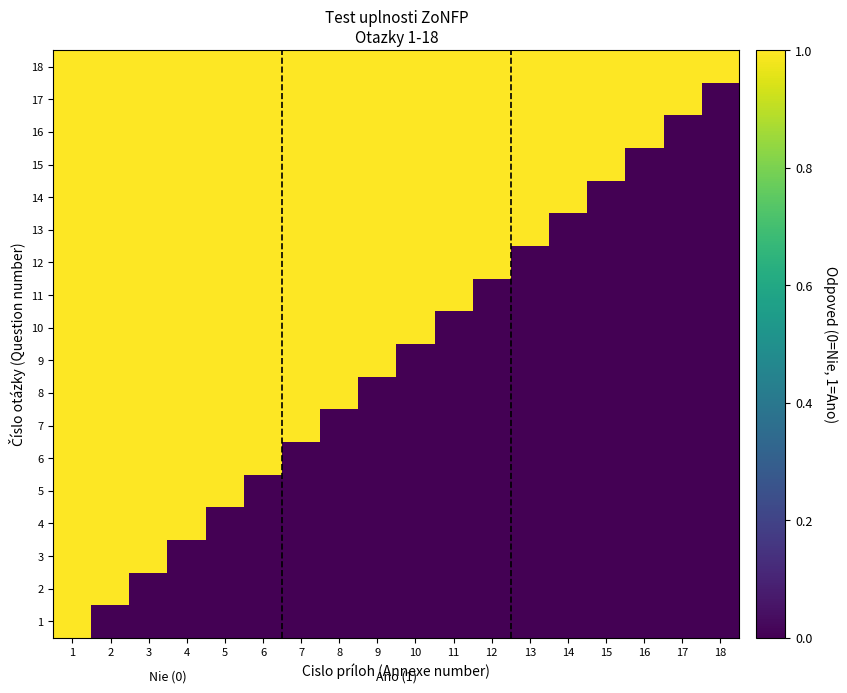

Reading right to left, extract all data points from this chart.

1: 18=0	17=0	16=0	15=0	14=0	13=0	12=0	11=0	10=0	9=0	8=0	7=0	6=0	5=0	4=0	3=0	2=0	1=1
2: 18=0	17=0	16=0	15=0	14=0	13=0	12=0	11=0	10=0	9=0	8=0	7=0	6=0	5=0	4=0	3=0	2=1	1=1
3: 18=0	17=0	16=0	15=0	14=0	13=0	12=0	11=0	10=0	9=0	8=0	7=0	6=0	5=0	4=0	3=1	2=1	1=1
4: 18=0	17=0	16=0	15=0	14=0	13=0	12=0	11=0	10=0	9=0	8=0	7=0	6=0	5=0	4=1	3=1	2=1	1=1
5: 18=0	17=0	16=0	15=0	14=0	13=0	12=0	11=0	10=0	9=0	8=0	7=0	6=0	5=1	4=1	3=1	2=1	1=1
6: 18=0	17=0	16=0	15=0	14=0	13=0	12=0	11=0	10=0	9=0	8=0	7=0	6=1	5=1	4=1	3=1	2=1	1=1
7: 18=0	17=0	16=0	15=0	14=0	13=0	12=0	11=0	10=0	9=0	8=0	7=1	6=1	5=1	4=1	3=1	2=1	1=1
8: 18=0	17=0	16=0	15=0	14=0	13=0	12=0	11=0	10=0	9=0	8=1	7=1	6=1	5=1	4=1	3=1	2=1	1=1
9: 18=0	17=0	16=0	15=0	14=0	13=0	12=0	11=0	10=0	9=1	8=1	7=1	6=1	5=1	4=1	3=1	2=1	1=1
10: 18=0	17=0	16=0	15=0	14=0	13=0	12=0	11=0	10=1	9=1	8=1	7=1	6=1	5=1	4=1	3=1	2=1	1=1
11: 18=0	17=0	16=0	15=0	14=0	13=0	12=0	11=1	10=1	9=1	8=1	7=1	6=1	5=1	4=1	3=1	2=1	1=1
12: 18=0	17=0	16=0	15=0	14=0	13=0	12=1	11=1	10=1	9=1	8=1	7=1	6=1	5=1	4=1	3=1	2=1	1=1
13: 18=0	17=0	16=0	15=0	14=0	13=1	12=1	11=1	10=1	9=1	8=1	7=1	6=1	5=1	4=1	3=1	2=1	1=1
14: 18=0	17=0	16=0	15=0	14=1	13=1	12=1	11=1	10=1	9=1	8=1	7=1	6=1	5=1	4=1	3=1	2=1	1=1
15: 18=0	17=0	16=0	15=1	14=1	13=1	12=1	11=1	10=1	9=1	8=1	7=1	6=1	5=1	4=1	3=1	2=1	1=1
16: 18=0	17=0	16=1	15=1	14=1	13=1	12=1	11=1	10=1	9=1	8=1	7=1	6=1	5=1	4=1	3=1	2=1	1=1
17: 18=0	17=1	16=1	15=1	14=1	13=1	12=1	11=1	10=1	9=1	8=1	7=1	6=1	5=1	4=1	3=1	2=1	1=1
18: 18=1	17=1	16=1	15=1	14=1	13=1	12=1	11=1	10=1	9=1	8=1	7=1	6=1	5=1	4=1	3=1	2=1	1=1